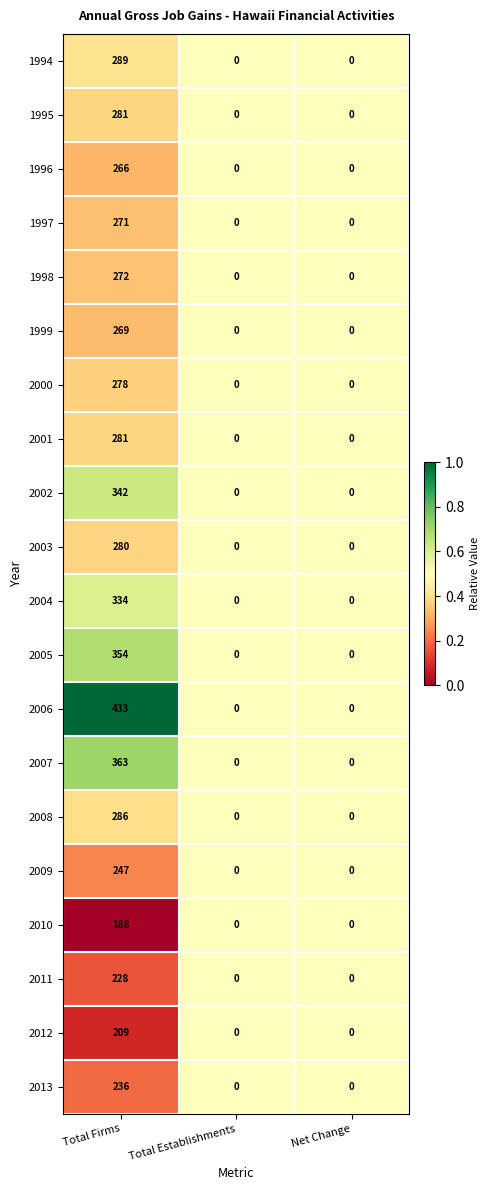

What is the difference between the maximum and minimum values in the 1998 series?

272